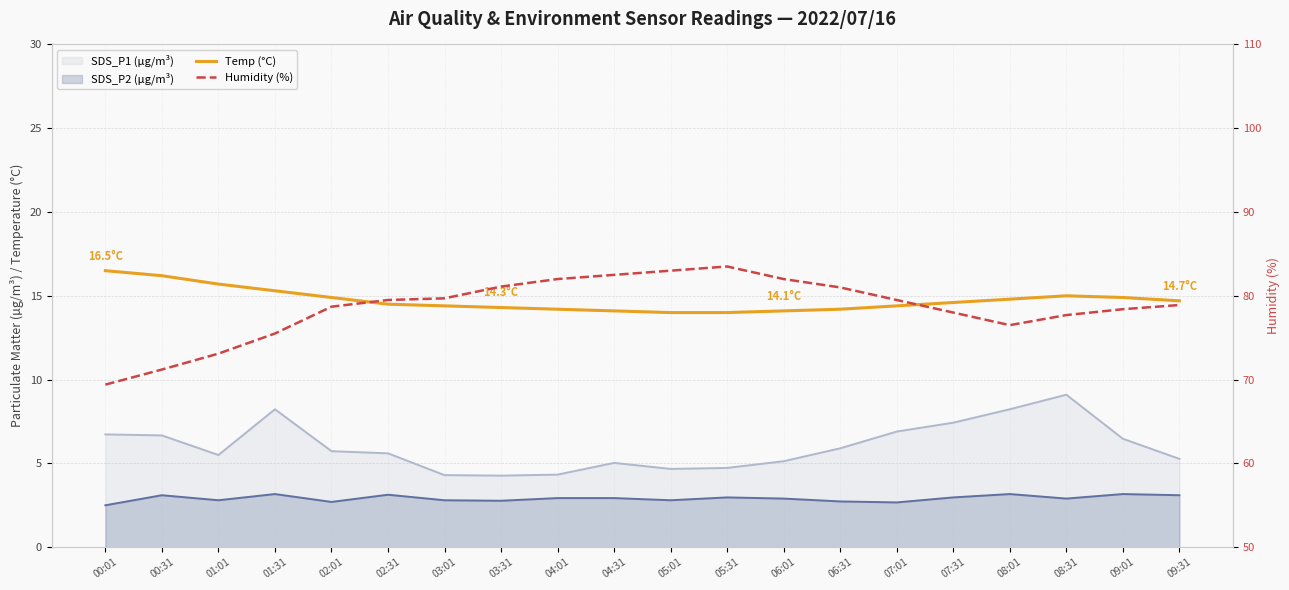

How many data points in Humidity (%) are above 79?

10